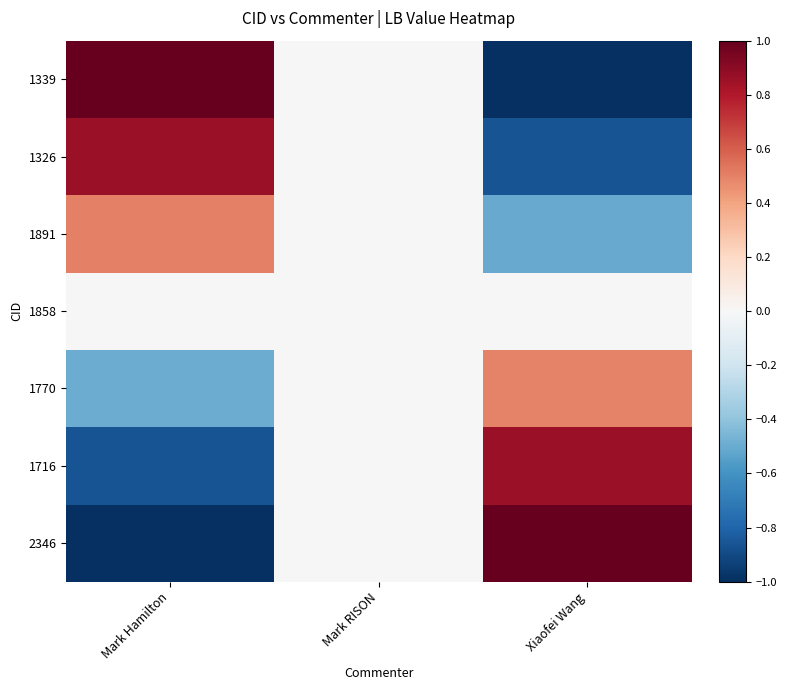

Reading left to right, extract all data points from this chart.

1339: Mark Hamilton=1.0	Mark RISON=0.0	Xiaofei Wang=-1.0
1326: Mark Hamilton=0.9	Mark RISON=0.0	Xiaofei Wang=-0.9
1891: Mark Hamilton=0.5	Mark RISON=0.0	Xiaofei Wang=-0.5
1858: Mark Hamilton=0.0	Mark RISON=0.0	Xiaofei Wang=-0.0
1770: Mark Hamilton=-0.5	Mark RISON=0.0	Xiaofei Wang=0.5
1716: Mark Hamilton=-0.9	Mark RISON=0.0	Xiaofei Wang=0.9
2346: Mark Hamilton=-1.0	Mark RISON=-0.0	Xiaofei Wang=1.0